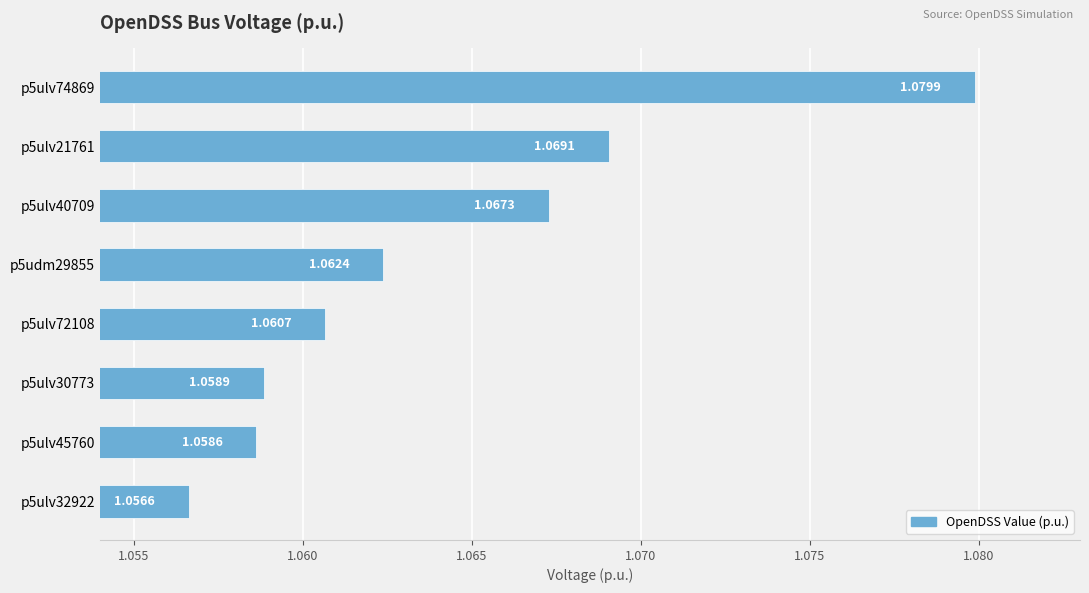

What is the sum of all values?

8.5